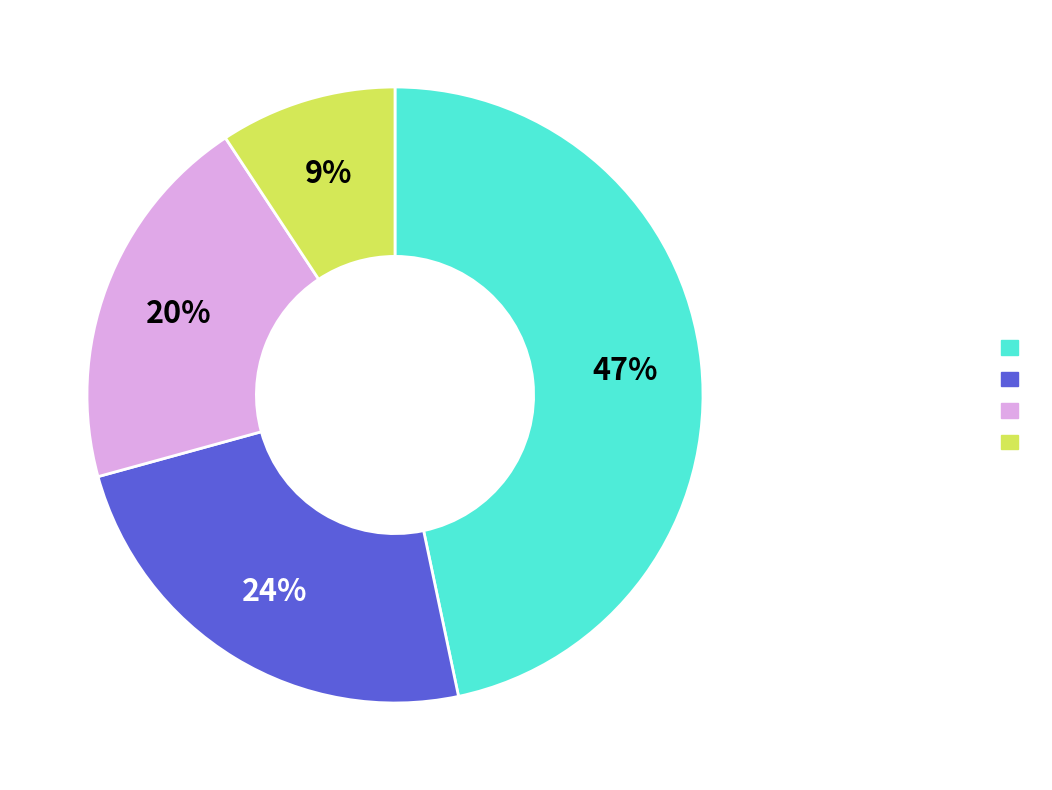

How many slices are in this pie chart?

4